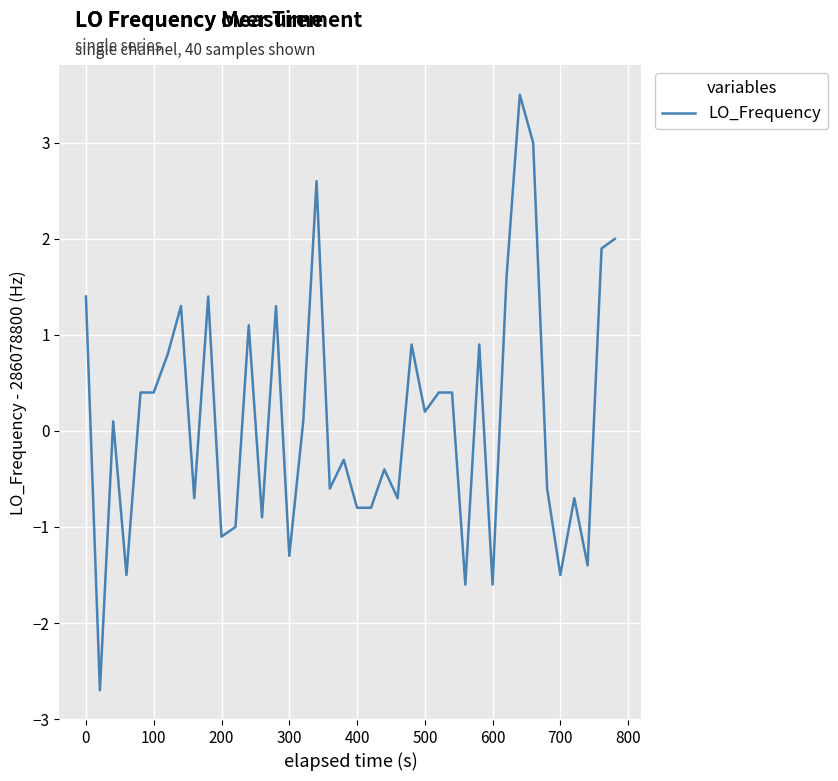

Does the chart display data point markers on the line(s)?

No